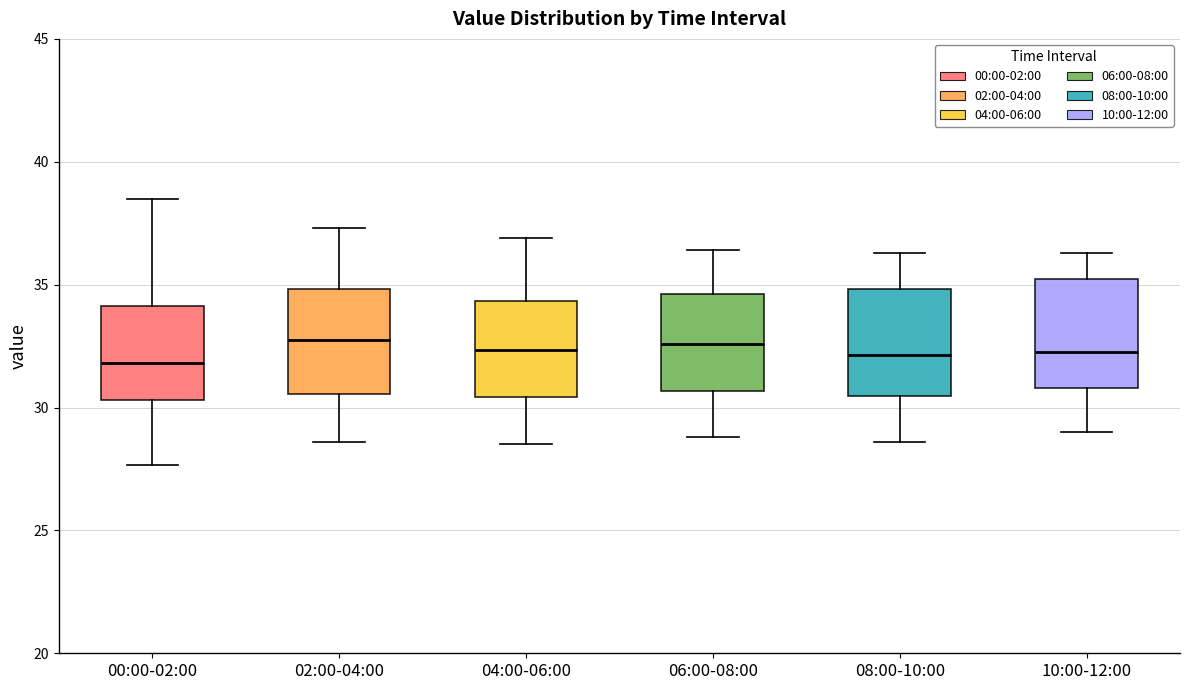

Reading left to right, read every box against the y-axis: the position of its median line, the range the box covers, and the ends of its whiskers. The values are not printed on the chart, so give them approximately, as read against the axis.

00:00-02:00: median 32.0, box 30.5 to 34.0, whiskers 27.5 to 38.5
02:00-04:00: median 33.0, box 30.5 to 35.0, whiskers 28.5 to 37.5
04:00-06:00: median 32.5, box 30.5 to 34.5, whiskers 28.5 to 37.0
06:00-08:00: median 32.5, box 30.5 to 34.5, whiskers 29.0 to 36.5
08:00-10:00: median 32.0, box 30.5 to 35.0, whiskers 28.5 to 36.5
10:00-12:00: median 32.5, box 31.0 to 35.0, whiskers 29.0 to 36.5